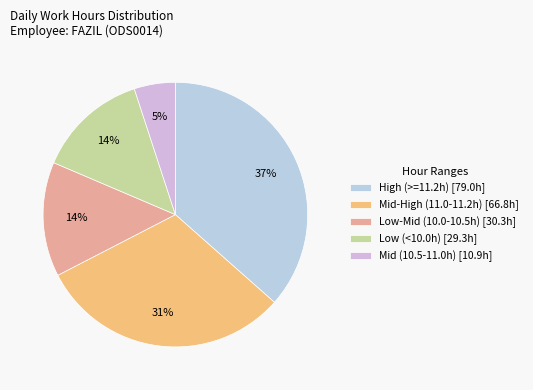

Count the number of slices in the pie.

5